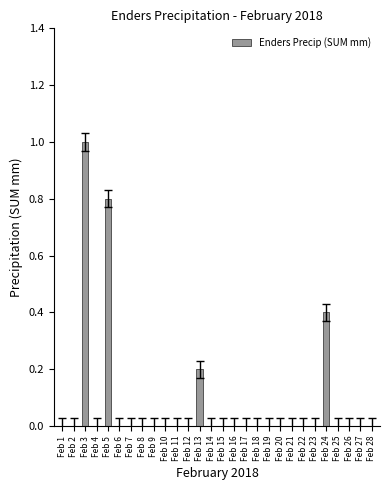

At which category does the chart reach its peak across all series?

Feb 3